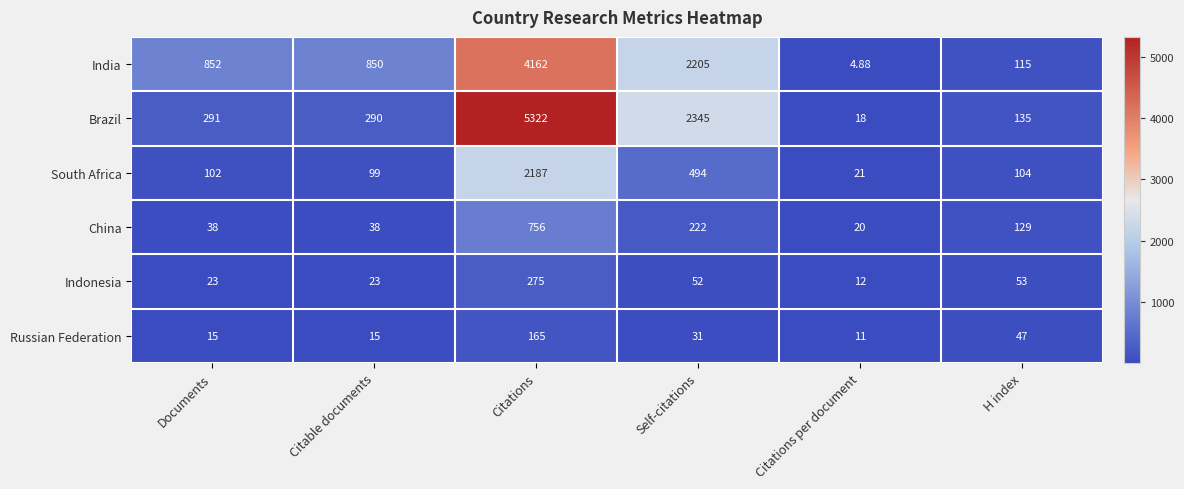

List the series in order of their peak value, highest first.

Brazil, India, South Africa, China, Indonesia, Russian Federation